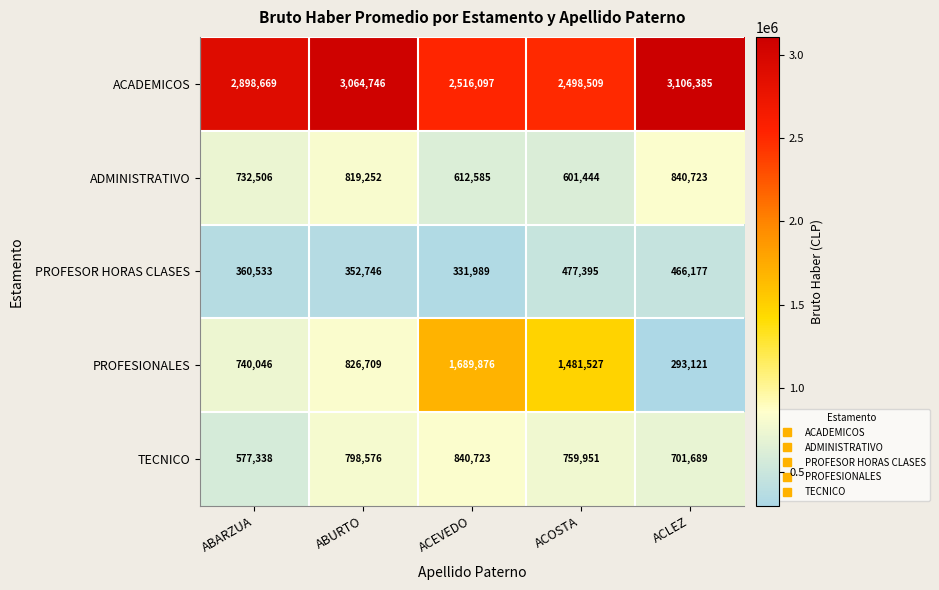

At which label does TECNICO first exceed 759951?

ABURTO